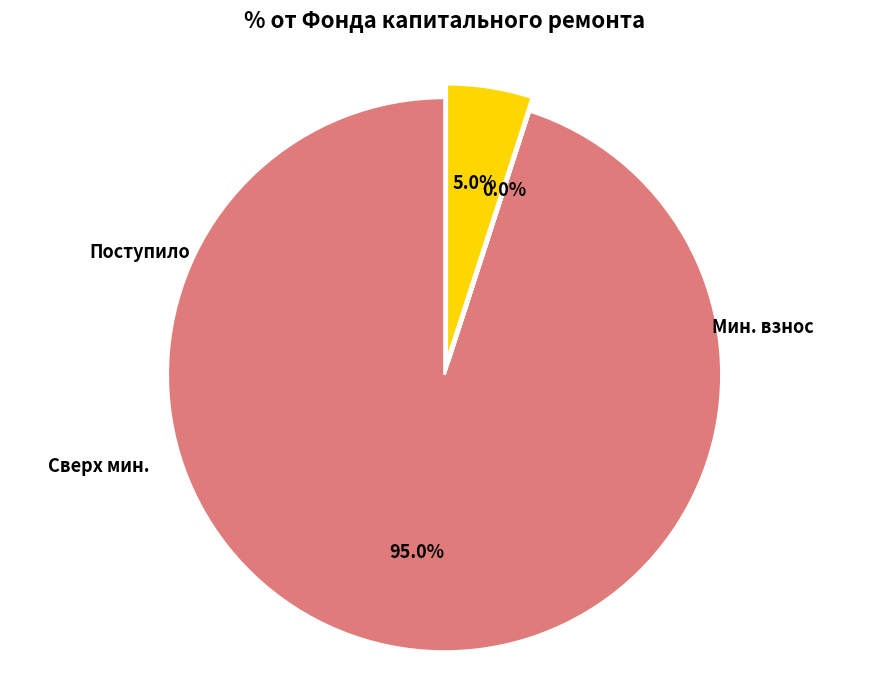

Is there any slice that represents more than half of the pie?

Yes